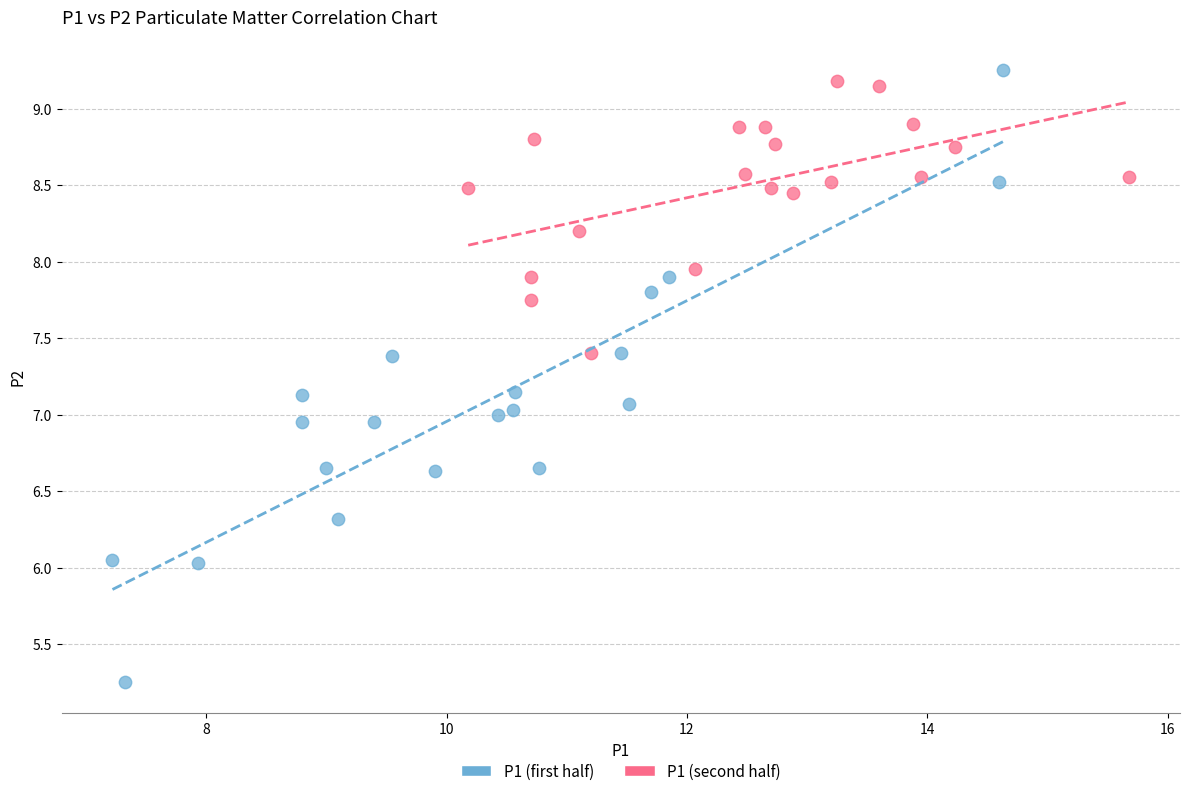

Which series contains the lowest Y value?

P1 (first half)